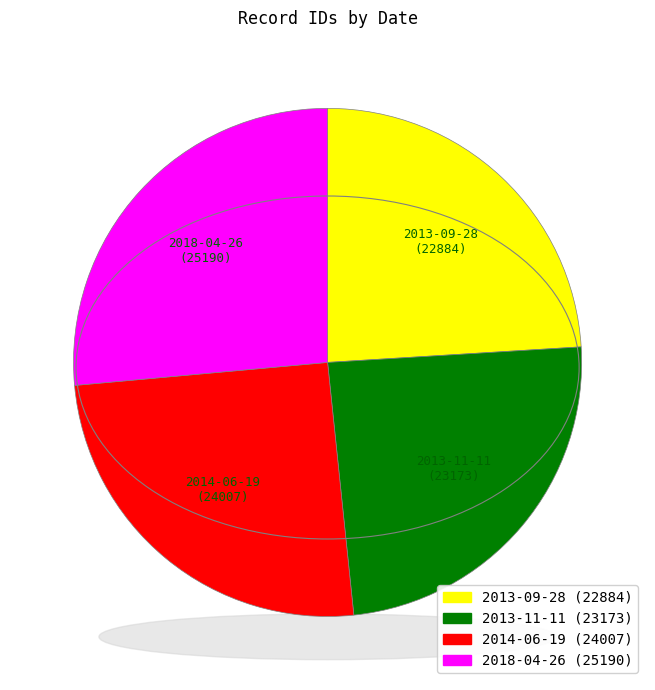

What portion of the pie excludes 2014-06-19?

74.8%